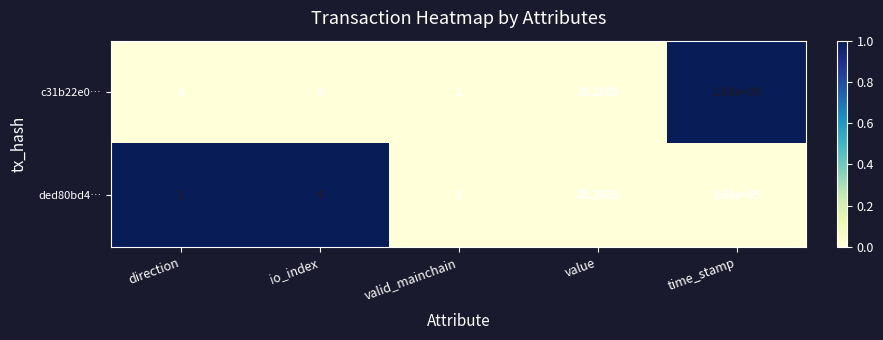

At which label does c31b22e0… reach its peak?

time_stamp